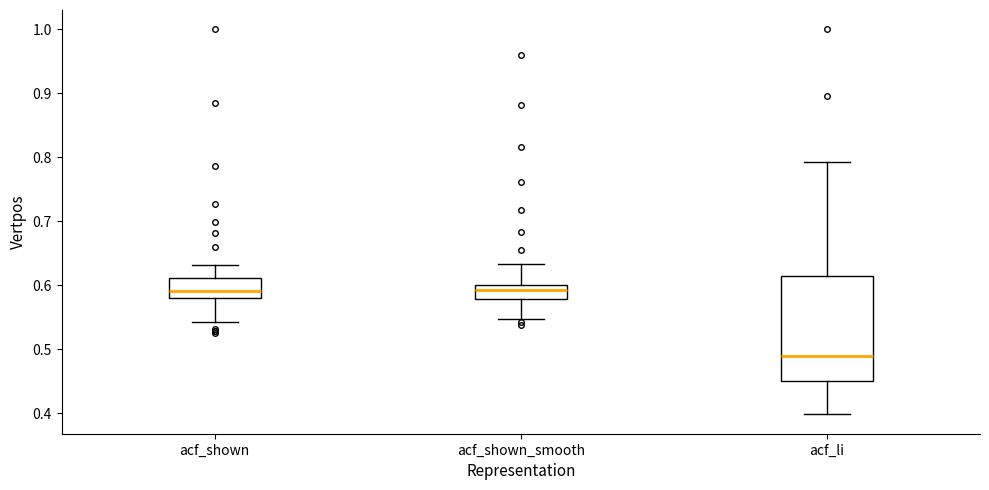

Reading left to right, read every box against the y-axis: the position of its median line, the range the box covers, and the ends of its whiskers. The values are not printed on the chart, so give them approximately, as read against the axis.

acf_shown: median 0.59, box 0.58 to 0.61, whiskers 0.54 to 0.63
acf_shown_smooth: median 0.59, box 0.58 to 0.60, whiskers 0.55 to 0.63
acf_li: median 0.49, box 0.45 to 0.61, whiskers 0.40 to 0.79